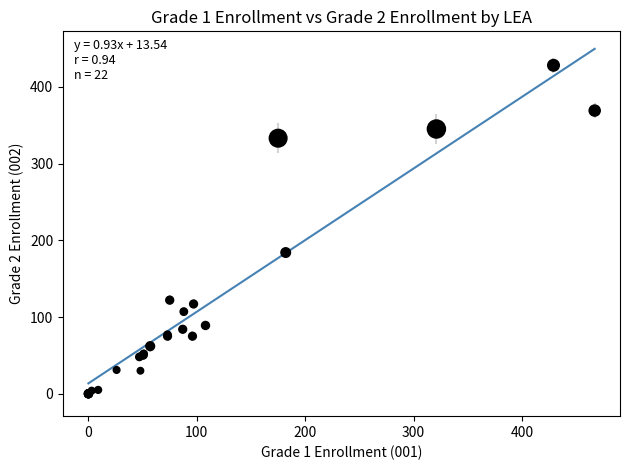

What Y value in the scatter plot is closest to 214?

184